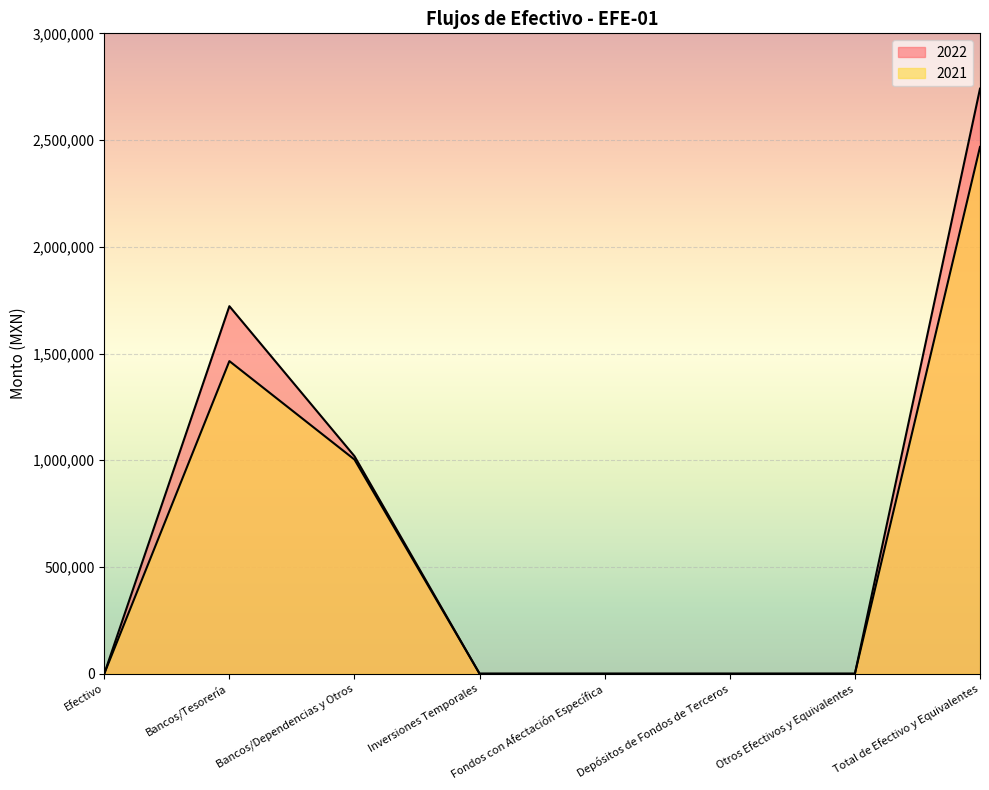

List the labels in order of 2022 value, smallest first.

Efectivo, Inversiones Temporales, Fondos con Afectación Específica, Depósitos de Fondos de Terceros, Otros Efectivos y Equivalentes, Bancos/Dependencias y Otros, Bancos/Tesorería, Total de Efectivo y Equivalentes